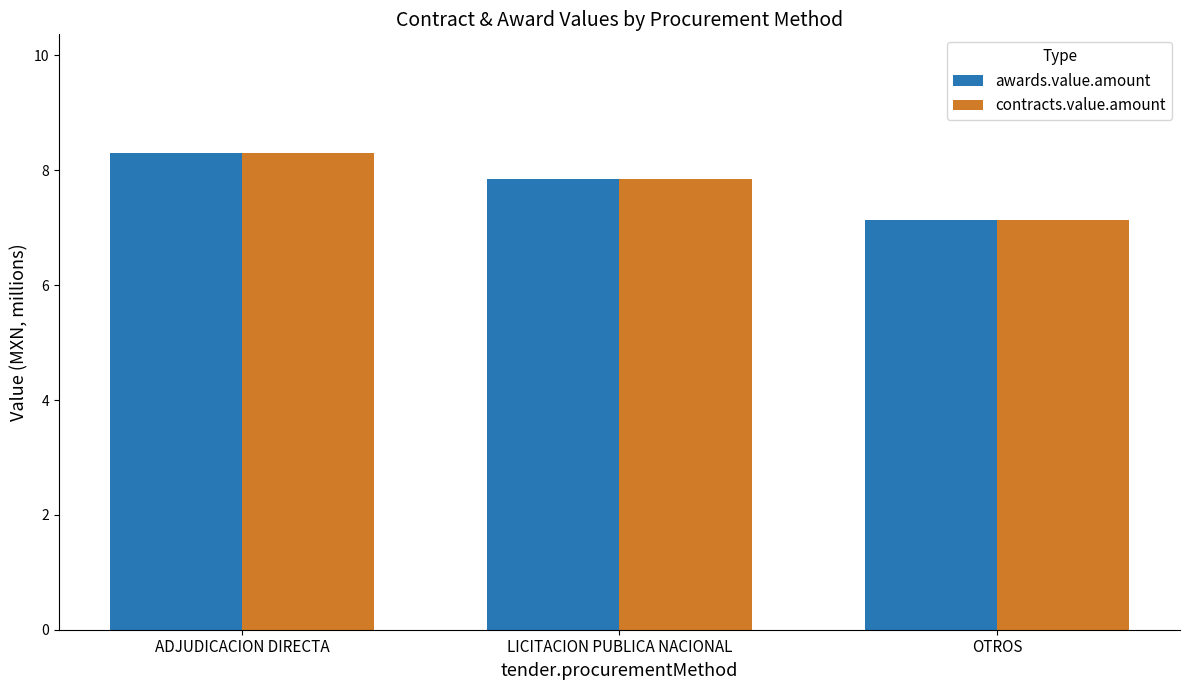

What value does the awards.value.amount series have at OTROS?

7.1